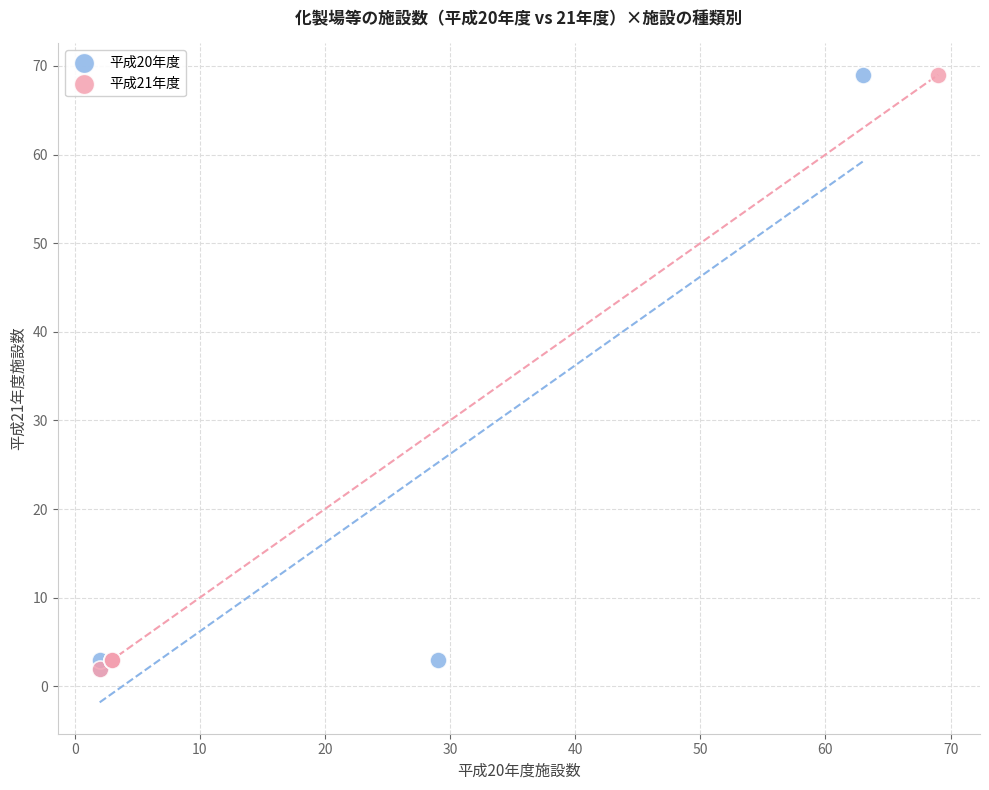

What are all the series names shown in the legend?

平成20年度, 平成21年度